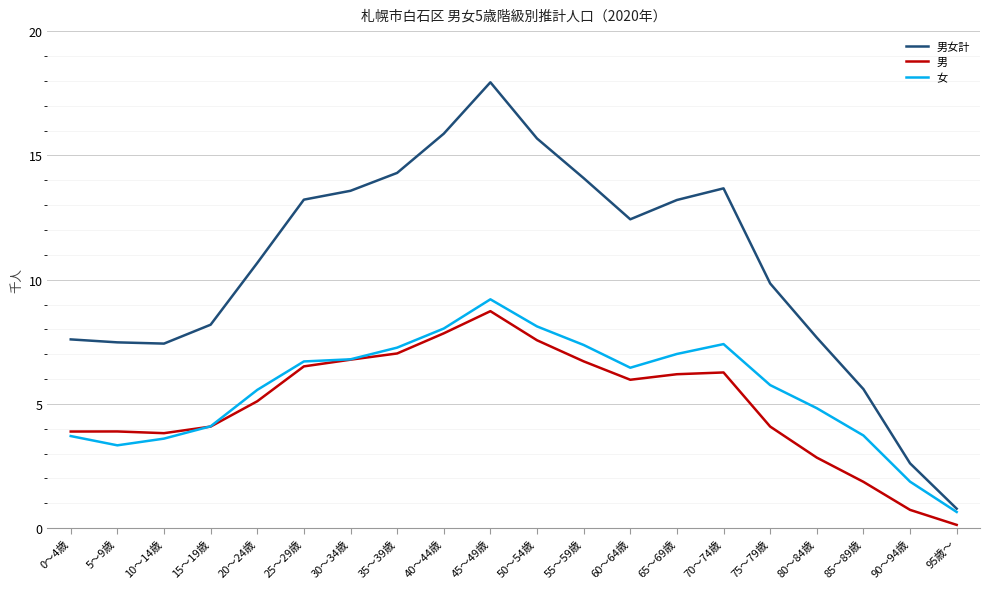

The 男 series shows 1.7 at 30～34歳. True or false?

False